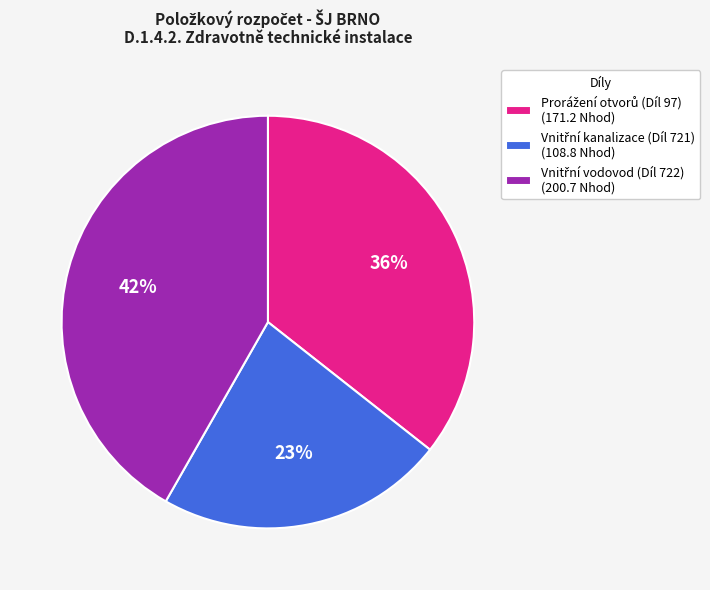

Does any single category account for the majority?

No